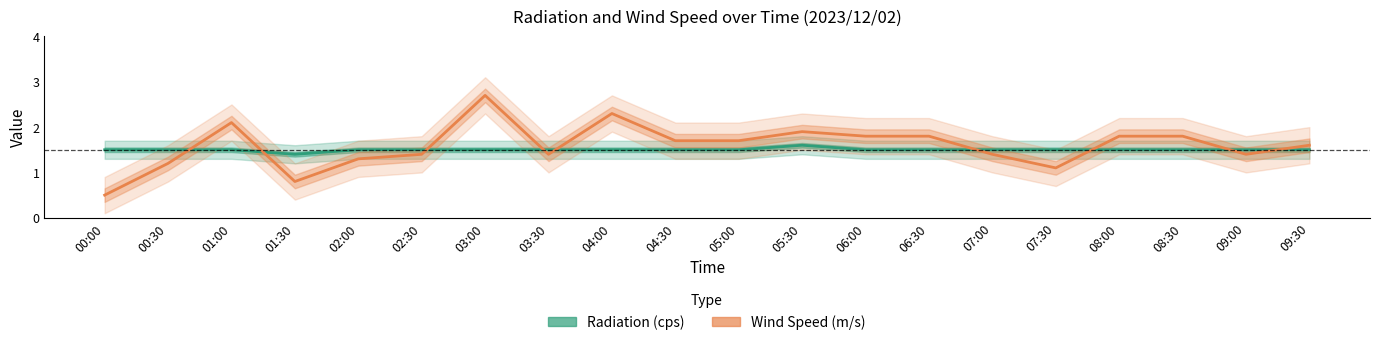

List the series in order of their overall mean, highest first.

Wind Speed (m/s), Radiation (cps)